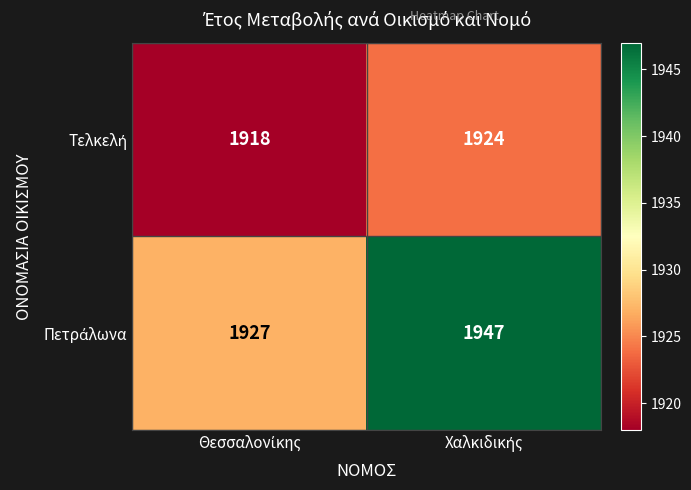

What is the minimum value shown in the chart?

1918